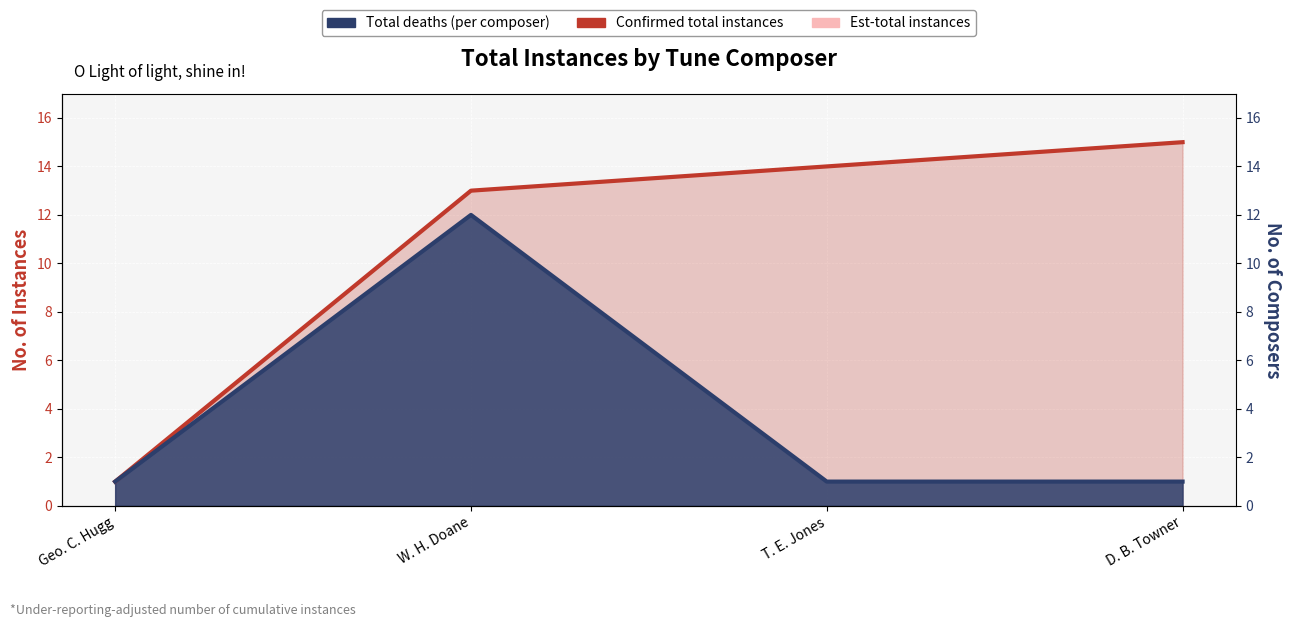

Reading right to left, what are all the values shown in this chart?

Confirmed total instances: 15	14	13	1
Total deaths (per composer): 1	1	12	1